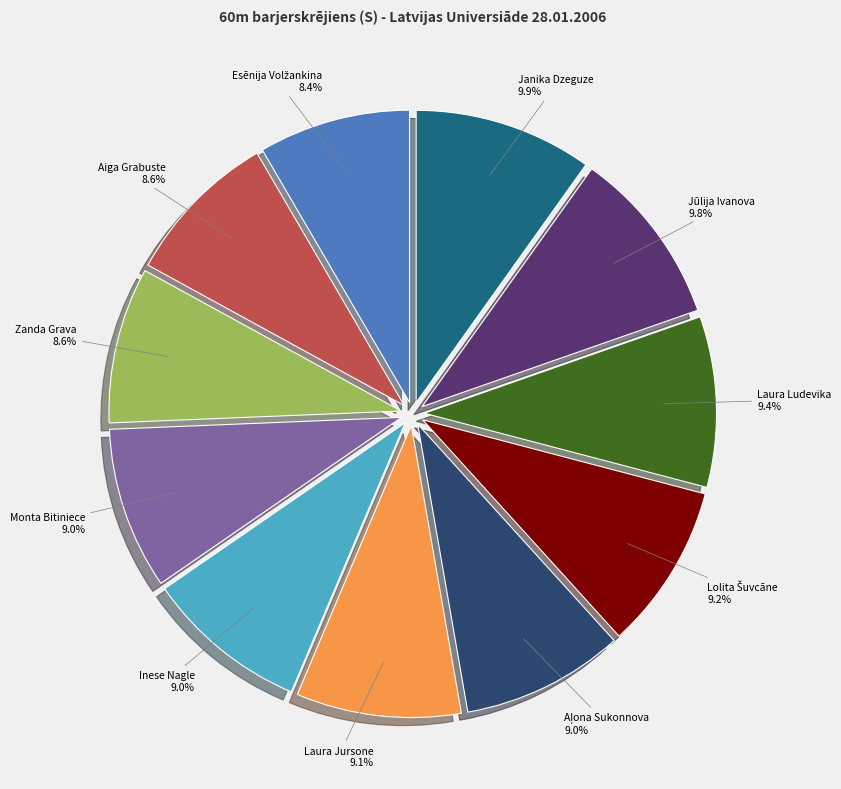

To the nearest percent, what is the average slice percentage?

9%